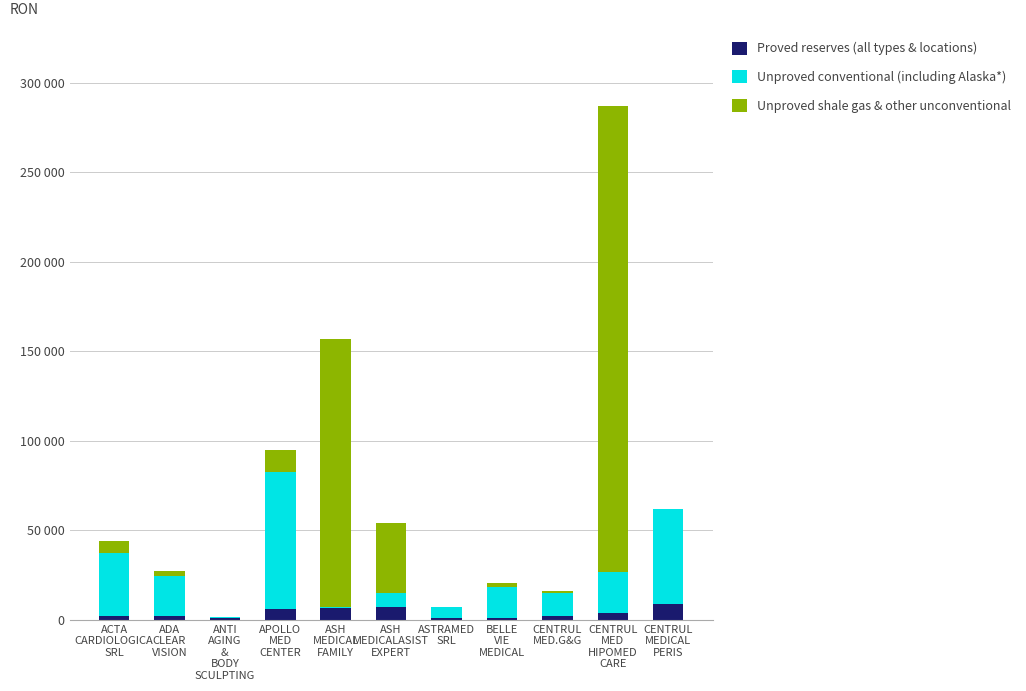

At ACTA
CARDIOLOGICA
SRL, list the series in order from largest to smallest.

Unproved conventional (including Alaska*), Unproved shale gas & other unconventional, Proved reserves (all types & locations)